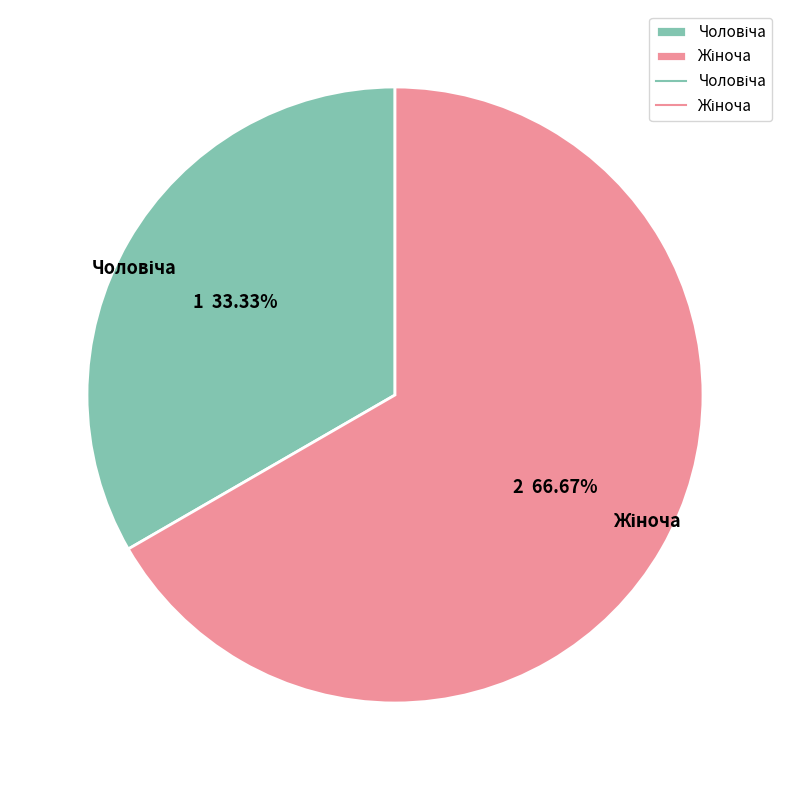

Which category has the biggest portion of the pie?

Жіноча